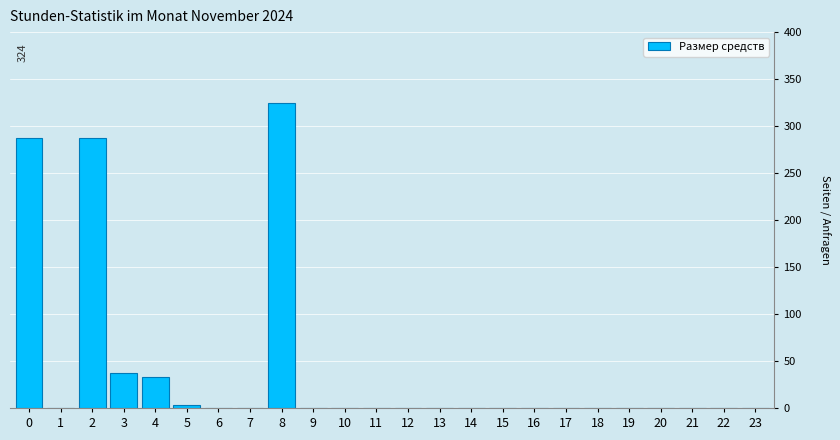

Reading right to left, extract all data points from this chart.

23=0.0	22=0.0	21=0.0	20=0.0	19=0.0	18=0.0	17=0.0	16=0.0	15=0.0	14=0.0	13=0.0	12=0.0	11=0.0	10=0.0	9=0.0	8=324.2	7=0.0	6=0.0	5=3.3	4=33.4	3=36.7	2=287.5	1=0.0	0=287.5